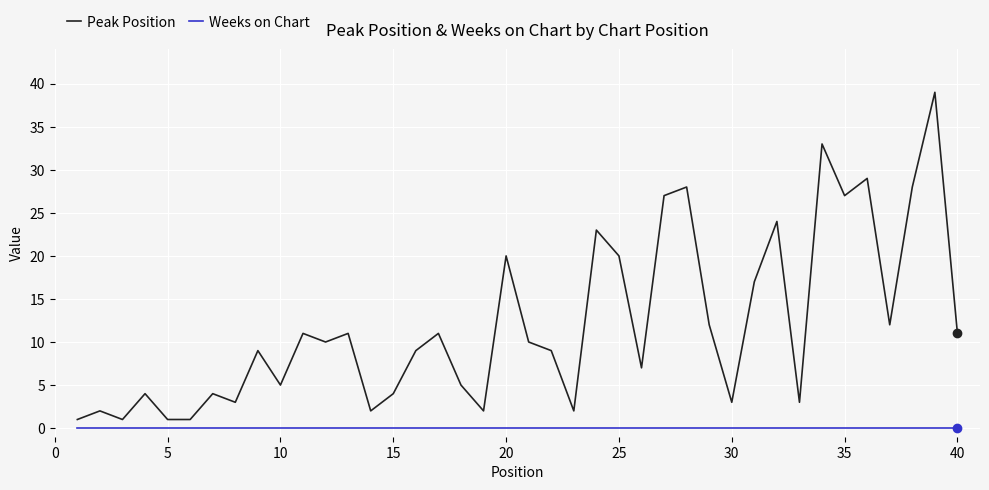

True or false: Weeks on Chart and Peak Position intersect in this chart.

False